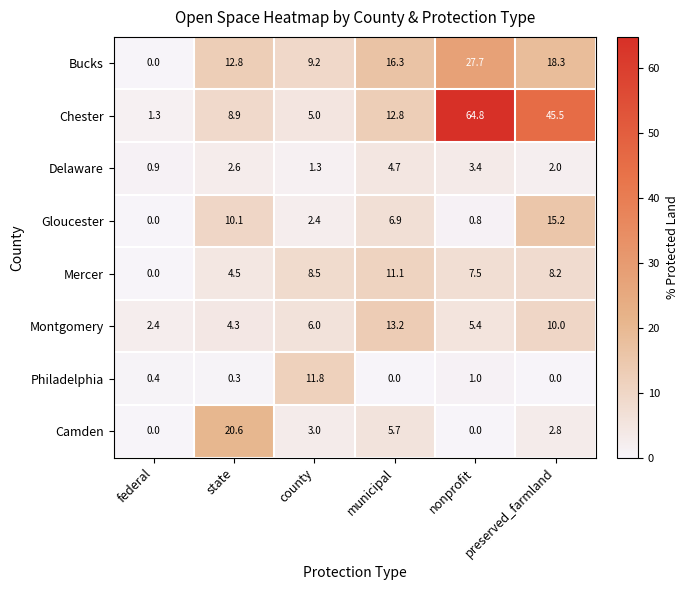

The value of Chester at municipal is 12.8. True or false?

True